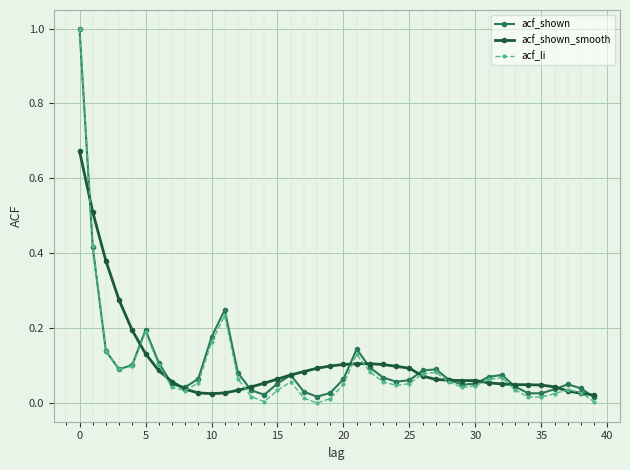

True or false: acf_shown has more than 0 interior local peaks.

True